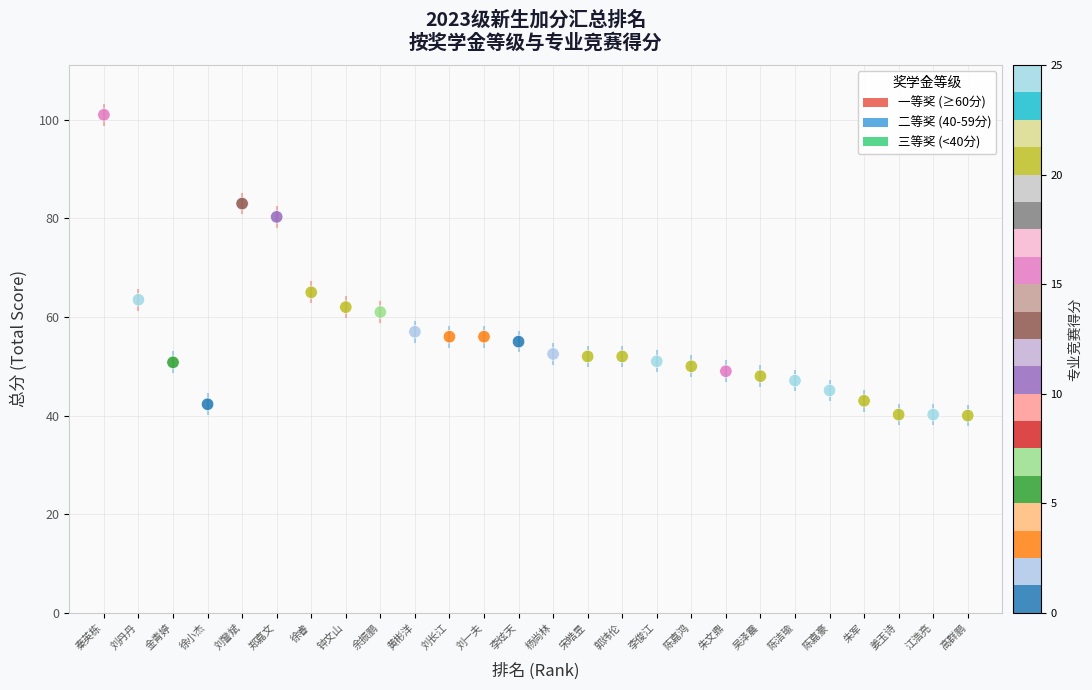

What is the range of Y values (max minus min)?

61.0